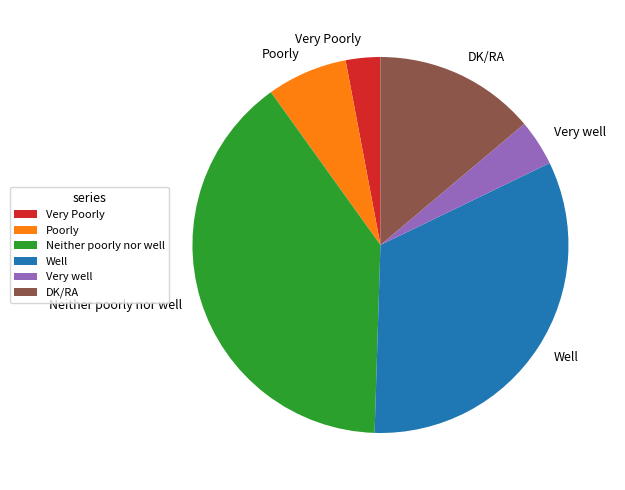

Is it true that Neither poorly nor well is 40% of the pie?

True